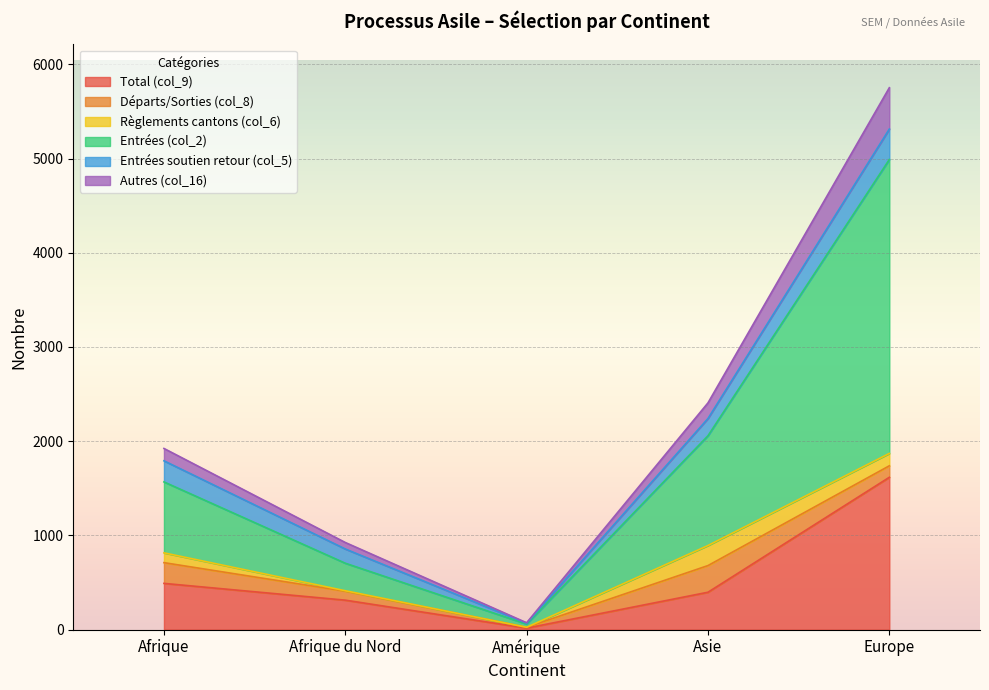

True or false: Autres (col_16) and Entrées (col_2) intersect in this chart.

False